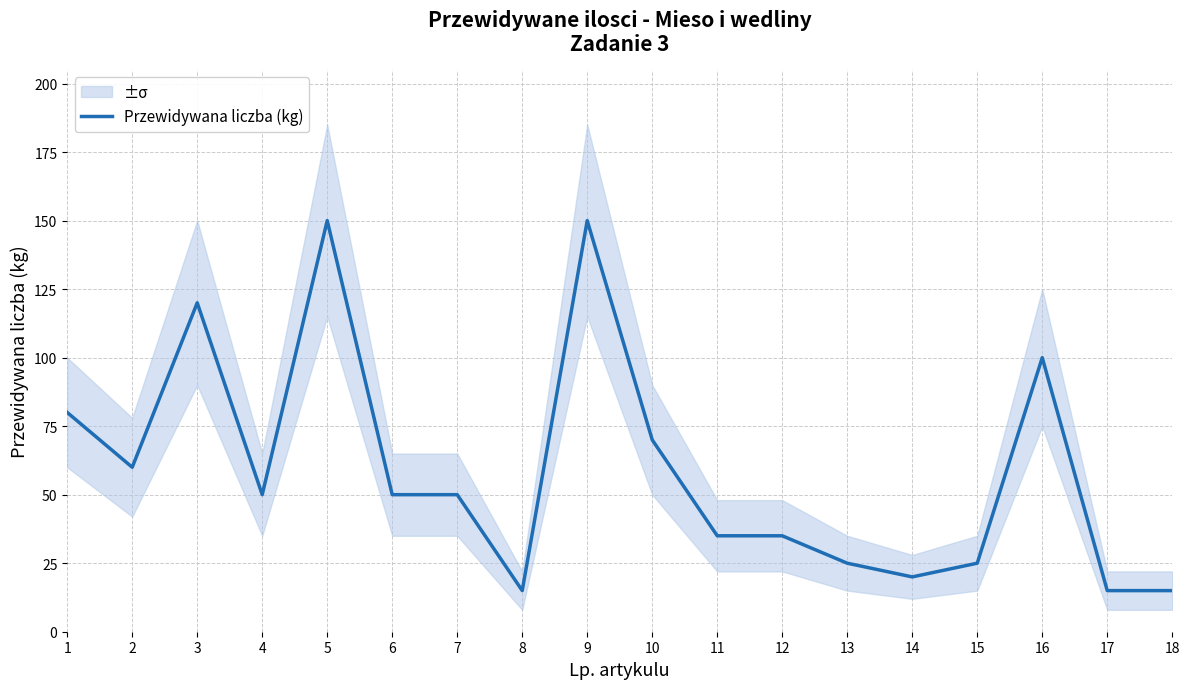

List the labels in order of value, smallest first.

8, 17, 18, 14, 13, 15, 11, 12, 4, 6, 7, 2, 10, 1, 16, 3, 5, 9